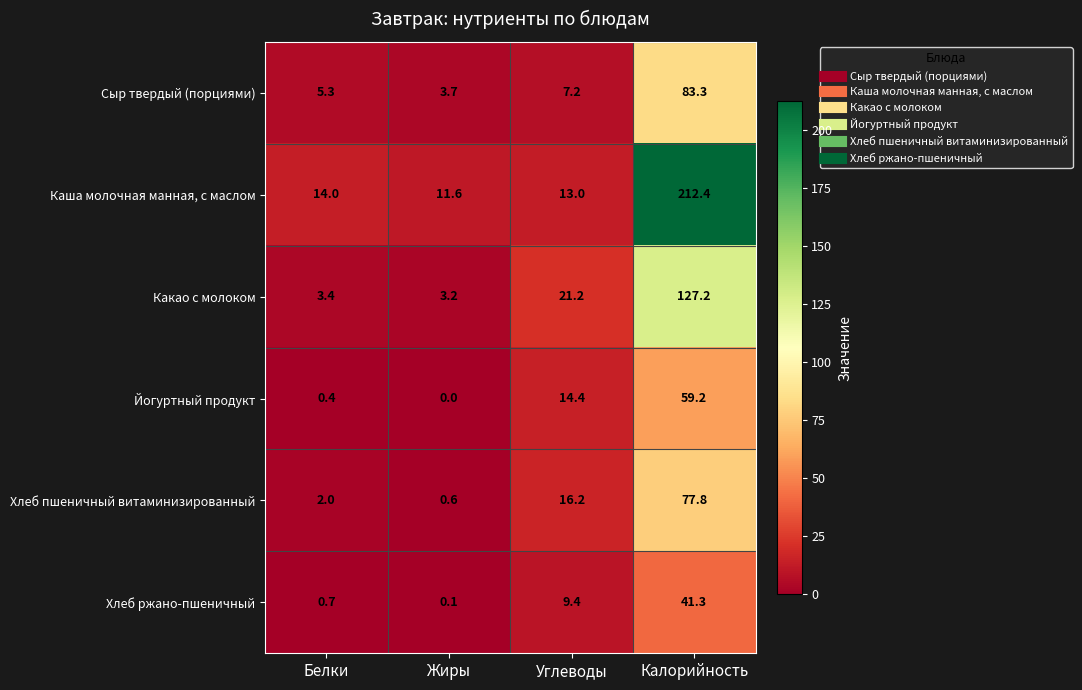

How many data points does each series have?

4